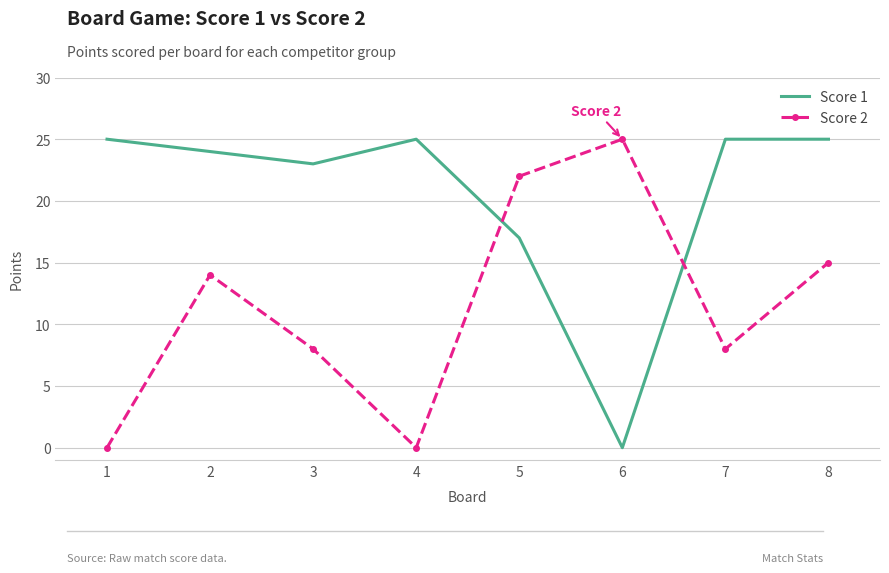

List the series in order of their overall mean, highest first.

Score 1, Score 2